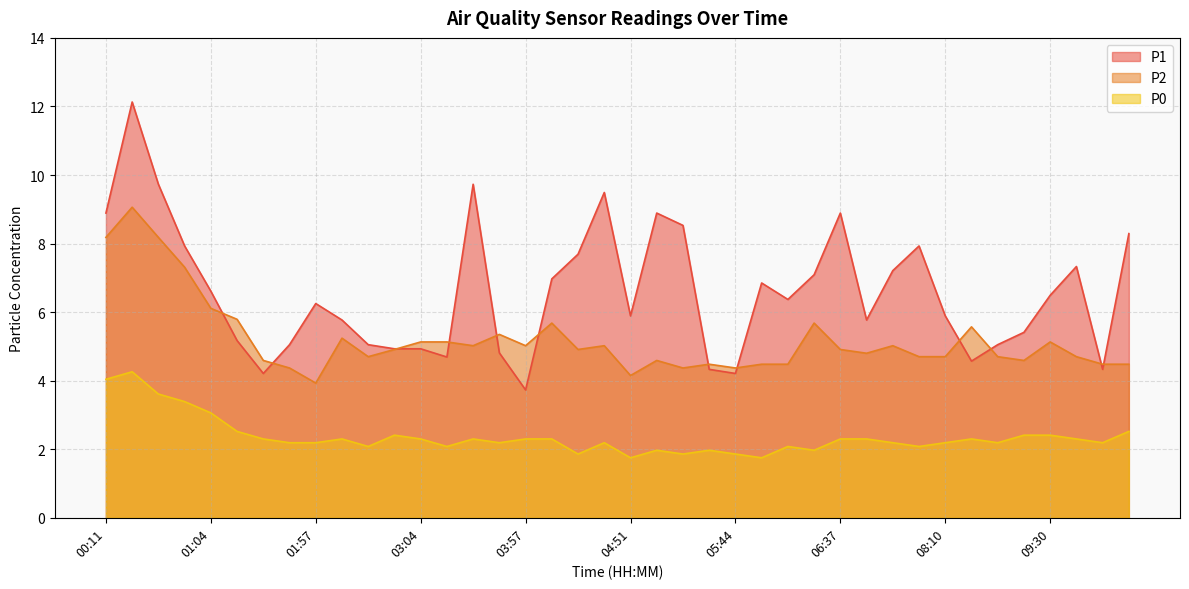

What is the sum of all P0 values?

94.5